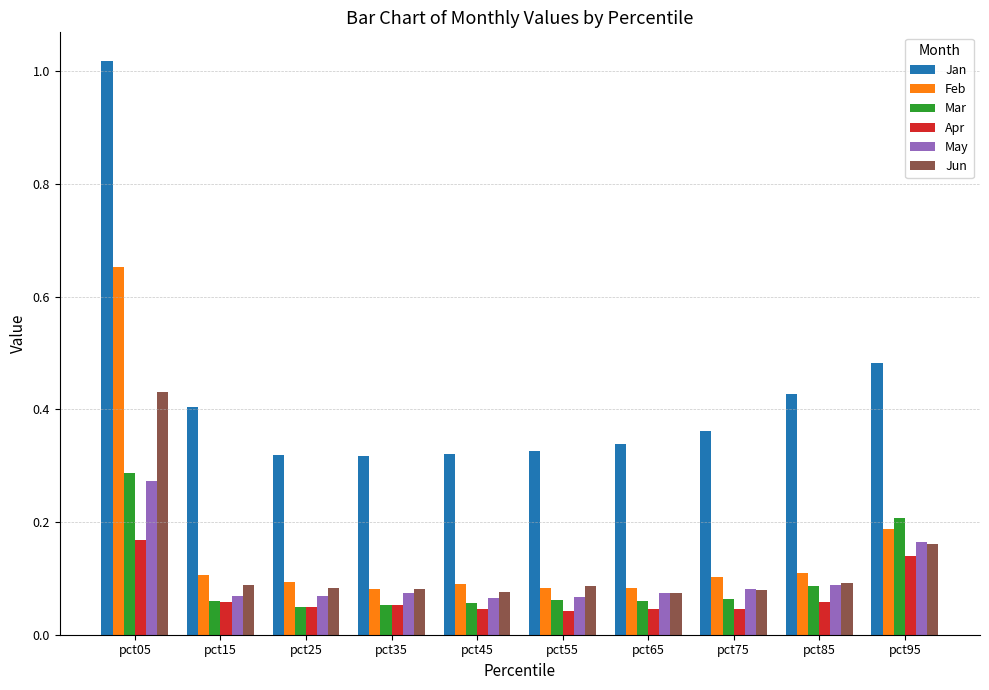

How many May values are between 0 and 1?

10